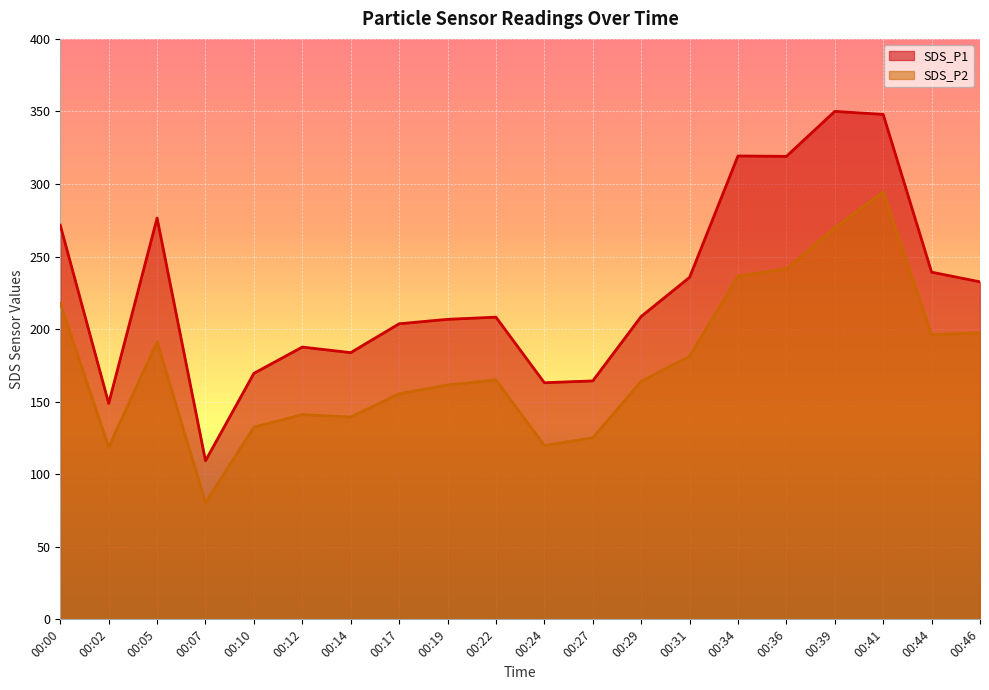

What is the difference between the highest and lowest values at 00:14?

44.4